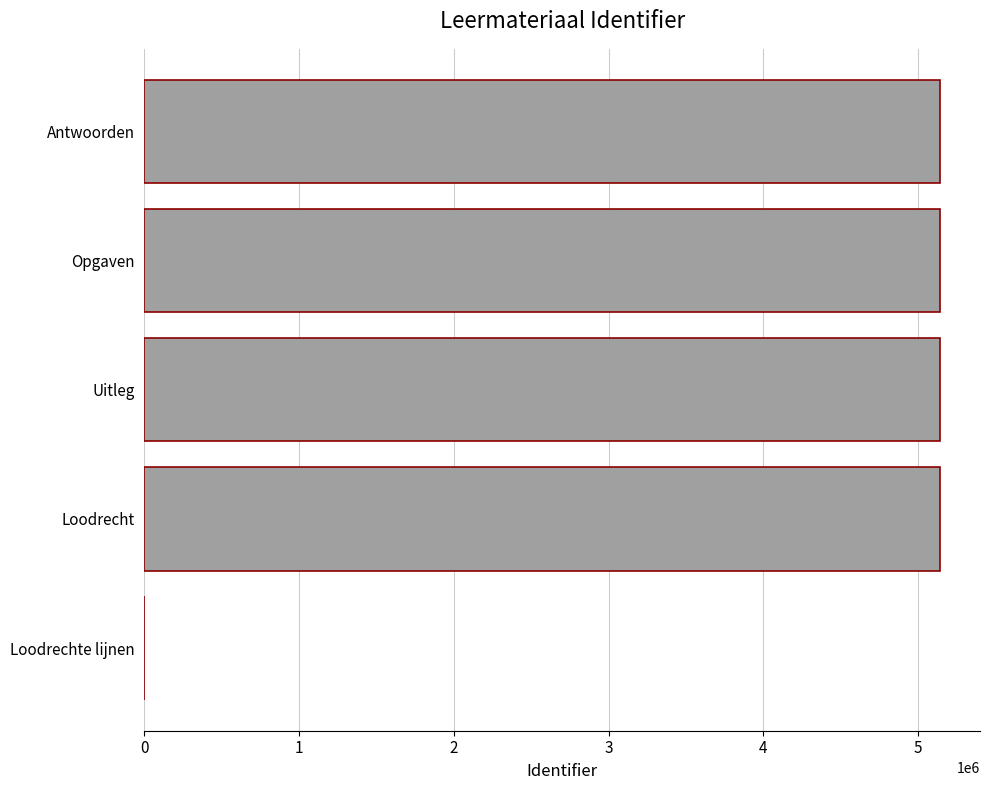

What is the greatest value displayed?

5142649